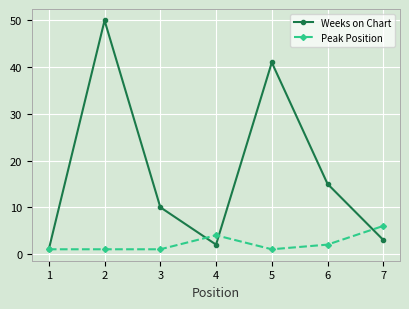

Rank the categories by Weeks on Chart value from highest to lowest.

2, 5, 6, 3, 7, 4, 1